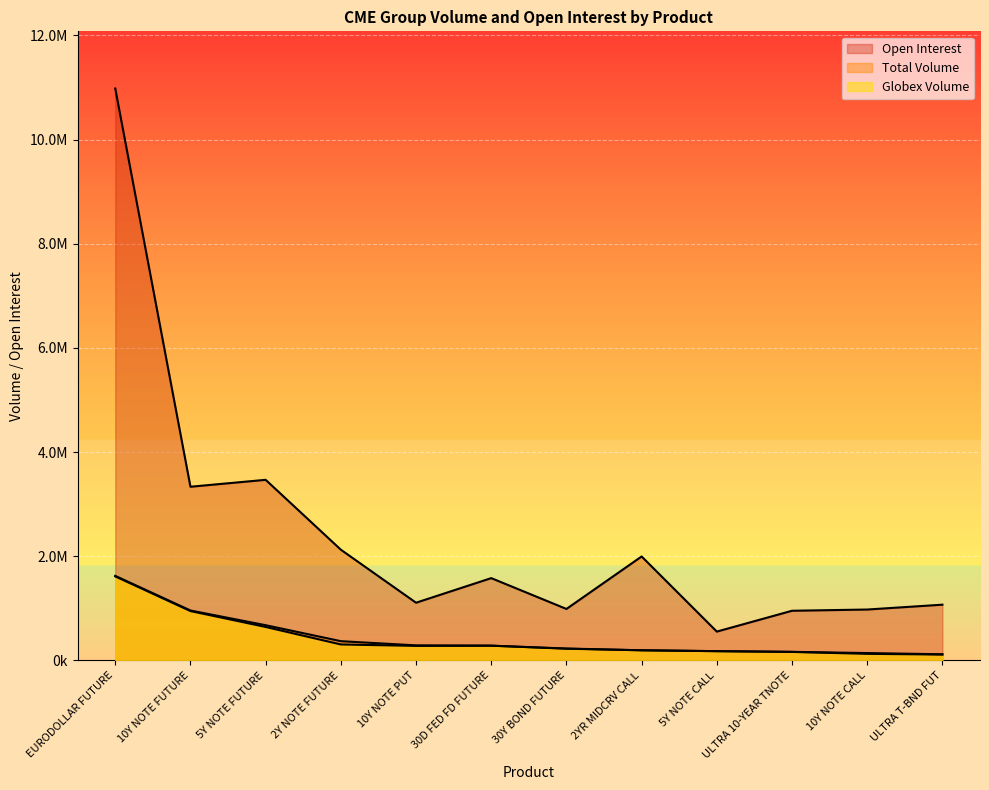

At which category is the sum across all series the highest?

EURODOLLAR FUTURE